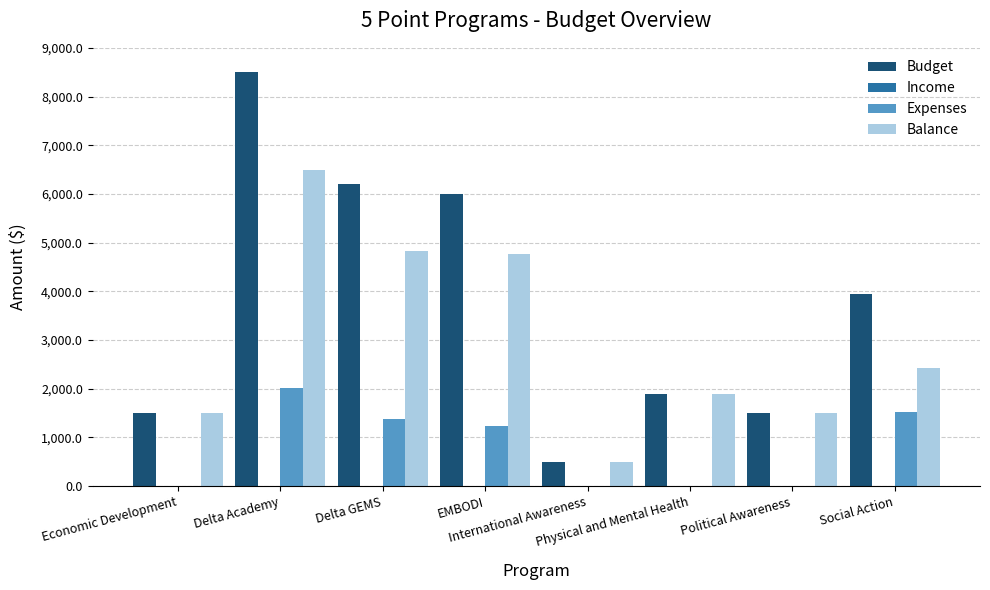

What is the maximum value for Budget?

8500.0